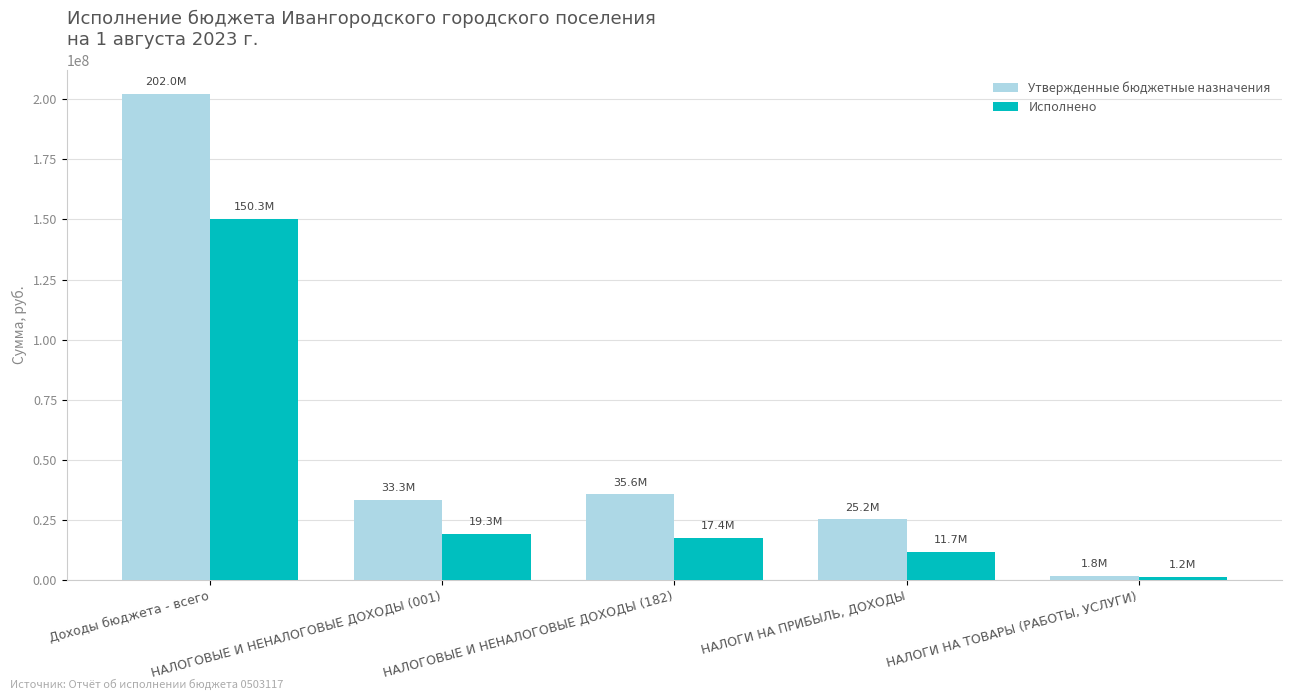

Rank the series by their average value, from lowest to highest.

Исполнено, Утвержденные бюджетные назначения